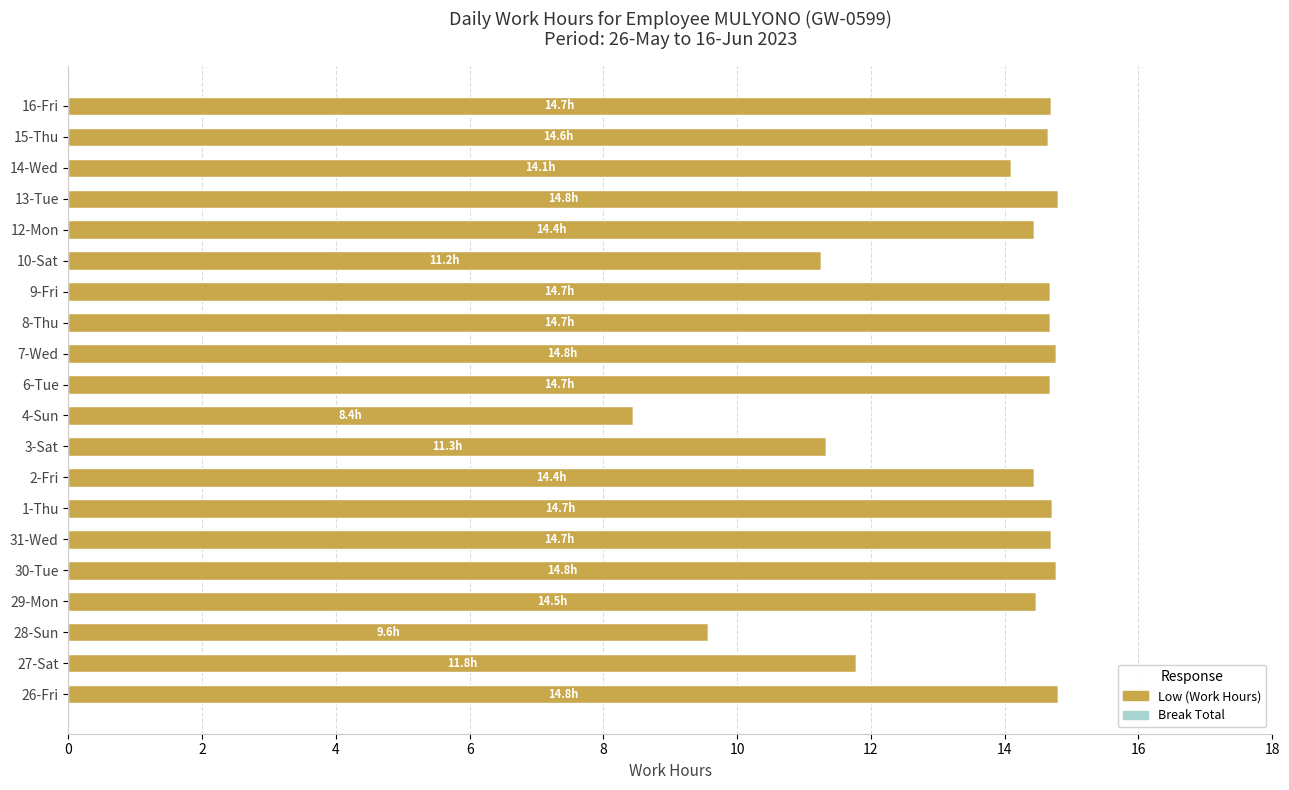

Does the chart contain any negative values?

No